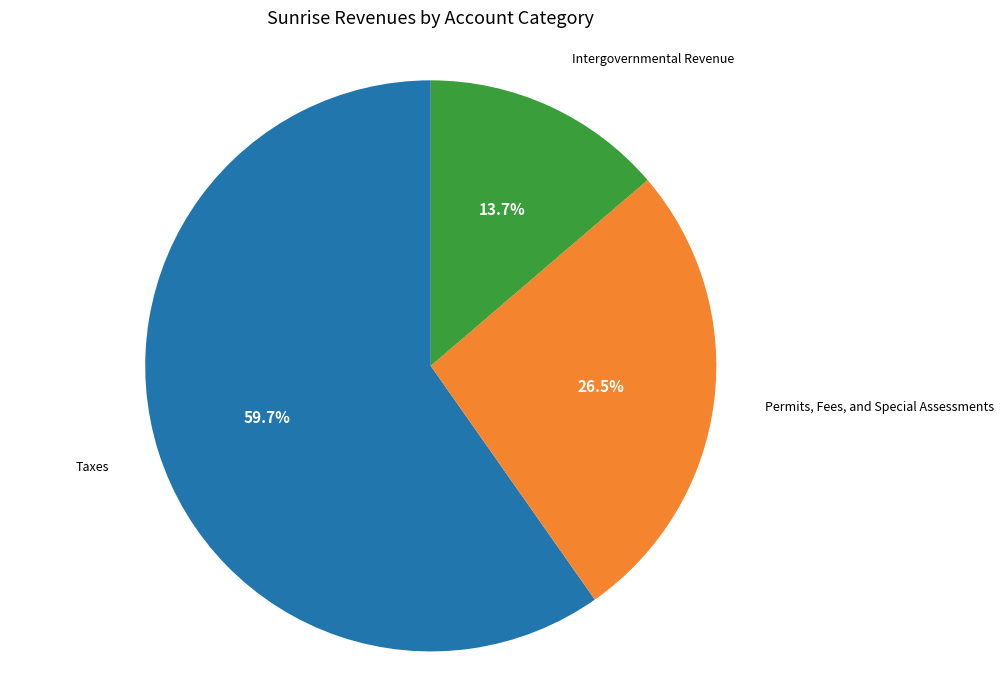

Does any single category account for the majority?

Yes